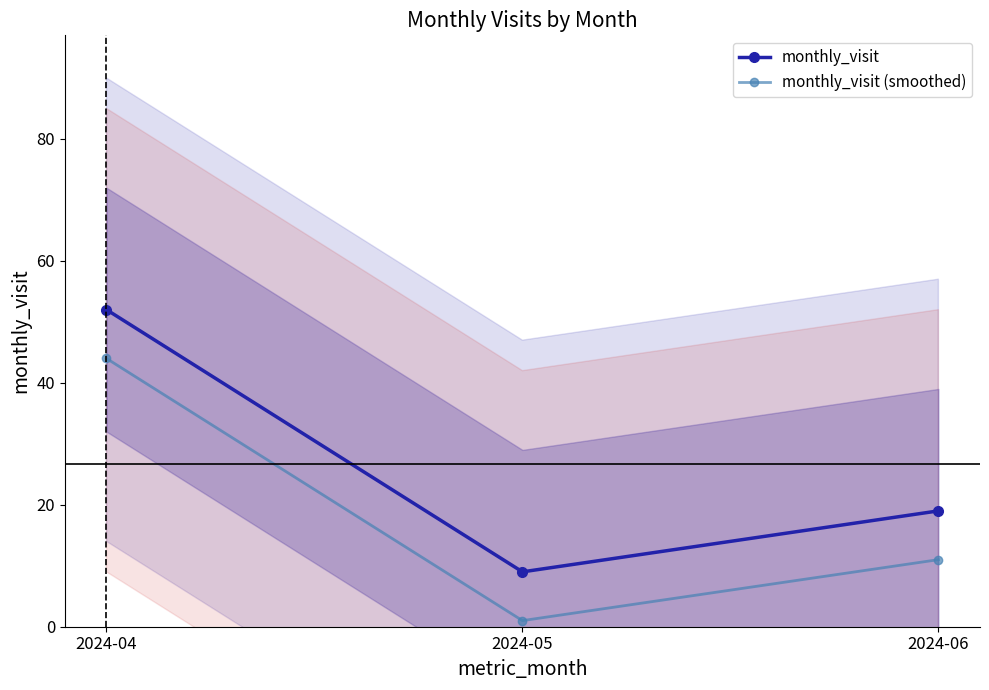

At which label does monthly_visit reach its peak?

2024-04